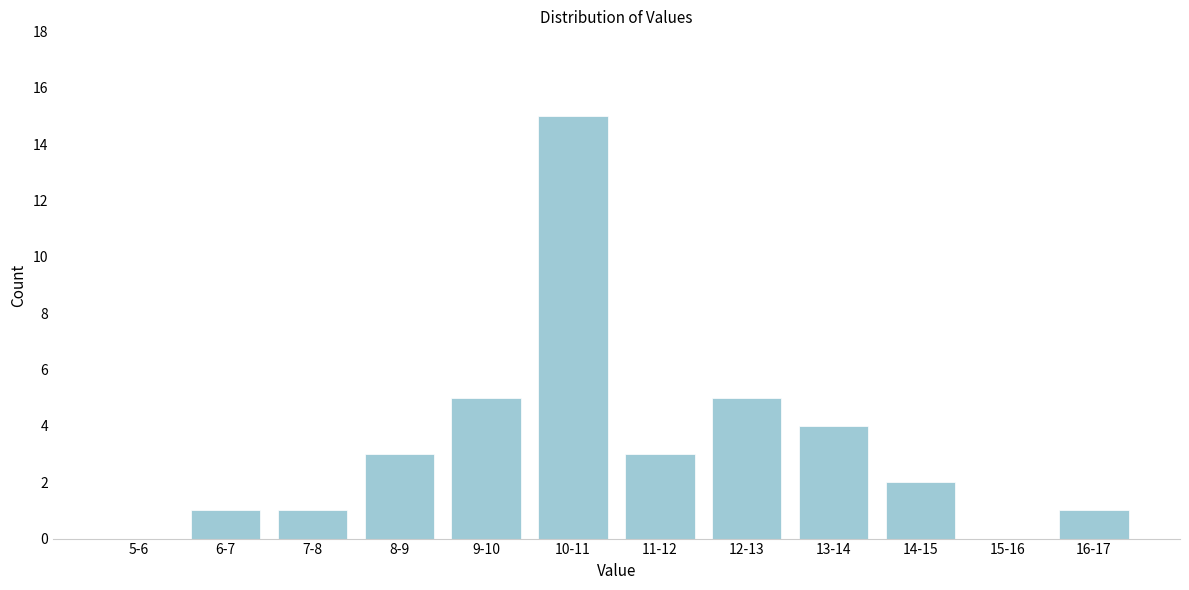

Reading left to right, extract all data points from this chart.

5-6=0	6-7=1	7-8=1	8-9=3	9-10=5	10-11=15	11-12=3	12-13=5	13-14=4	14-15=2	15-16=0	16-17=1